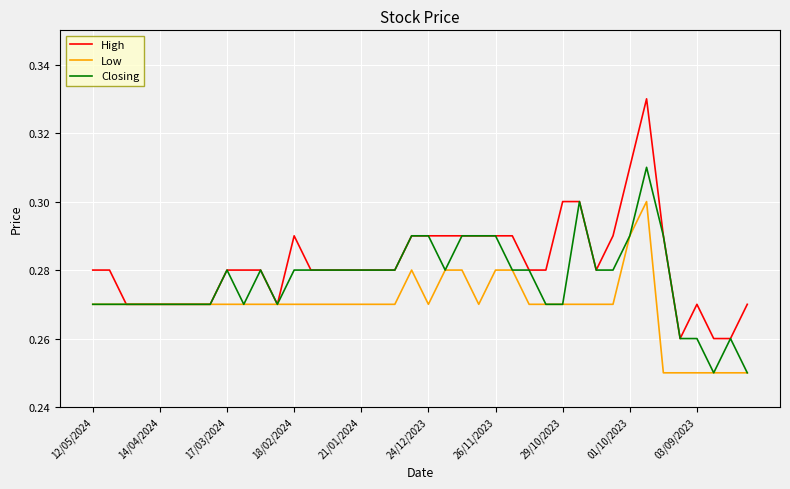

At how many categories does at least one series exceed 0?

40